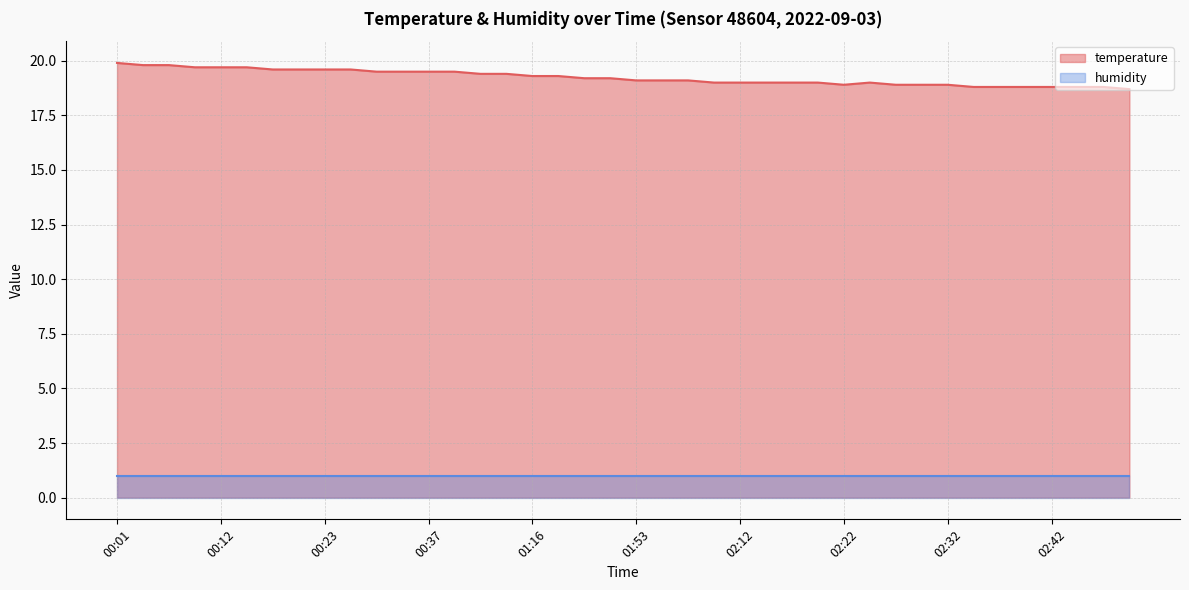

Does the chart have visible grid lines?

Yes